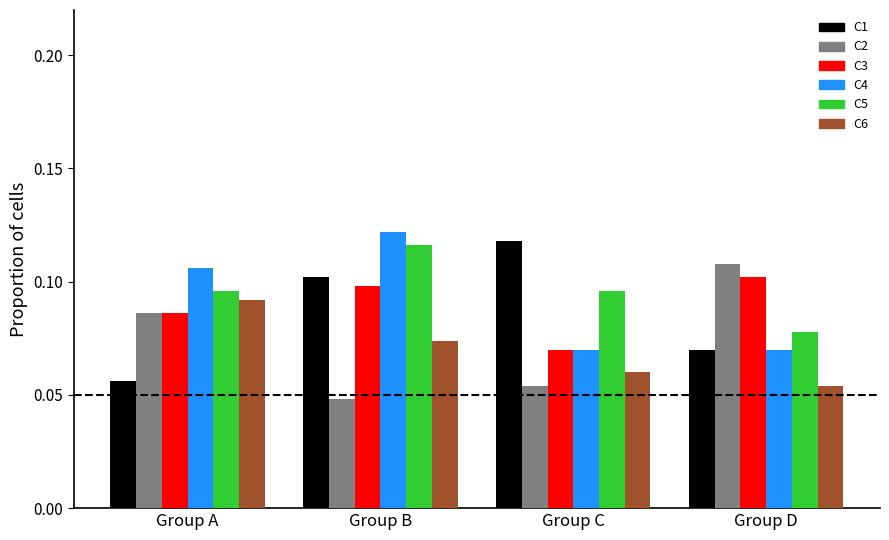

At which category does the chart reach its minimum across all series?

Group B